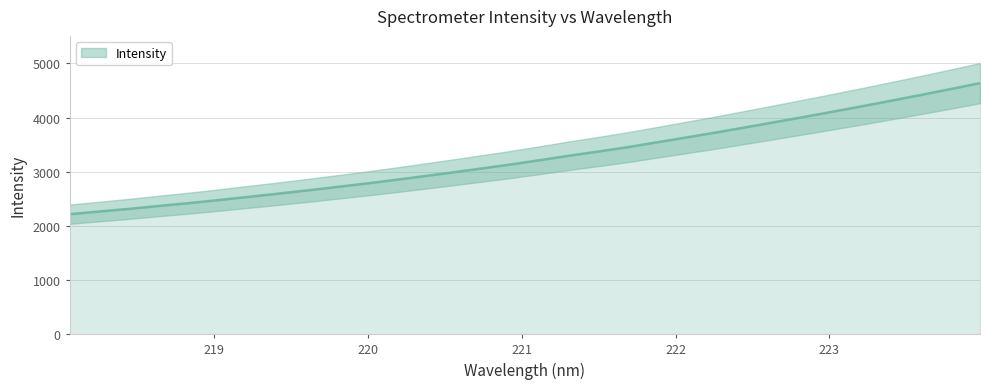

How many data points are above 3214?

16